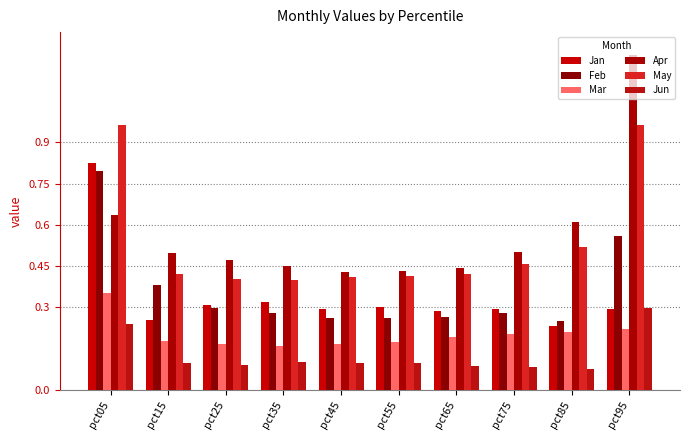

At how many categories does at least one series exceed 0?

10